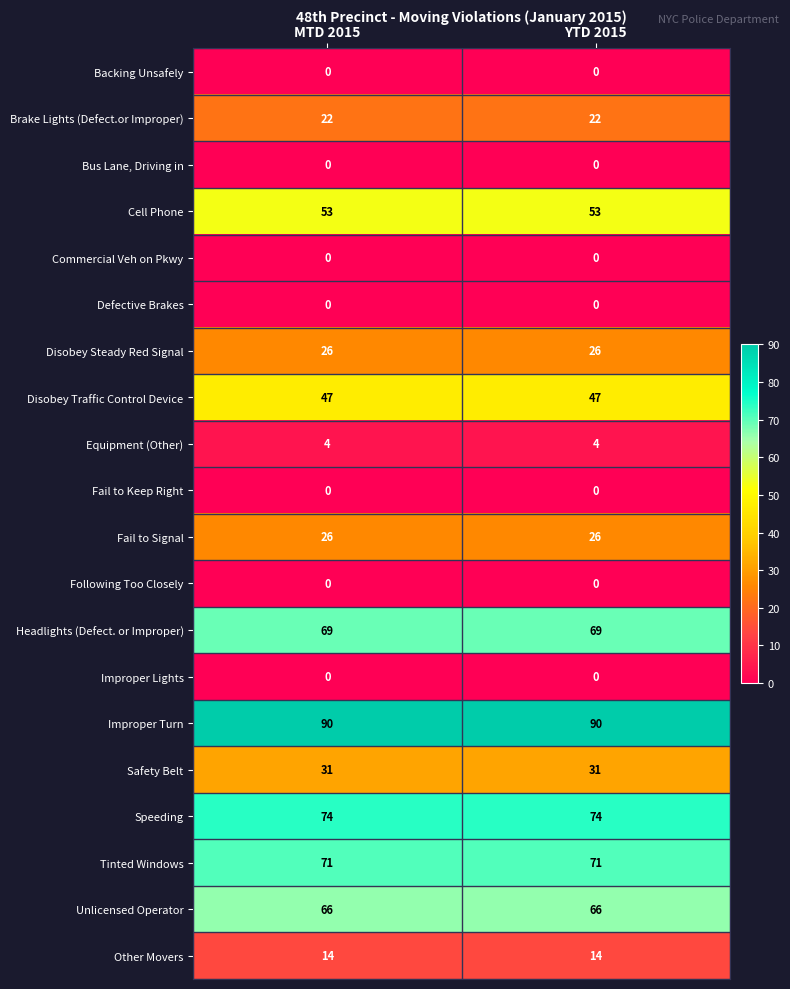

The Improper Turn series shows 50 at YTD 2015. True or false?

False